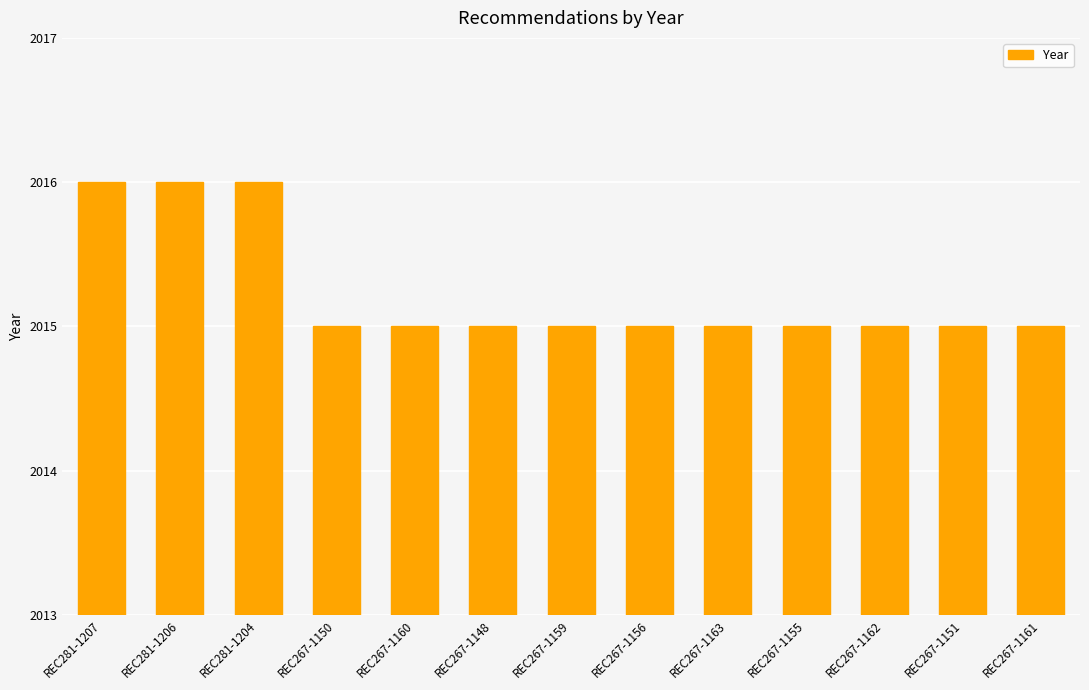

Approximately how many times larger is the value at REC267-1148 compared to REC281-1204?

1.0